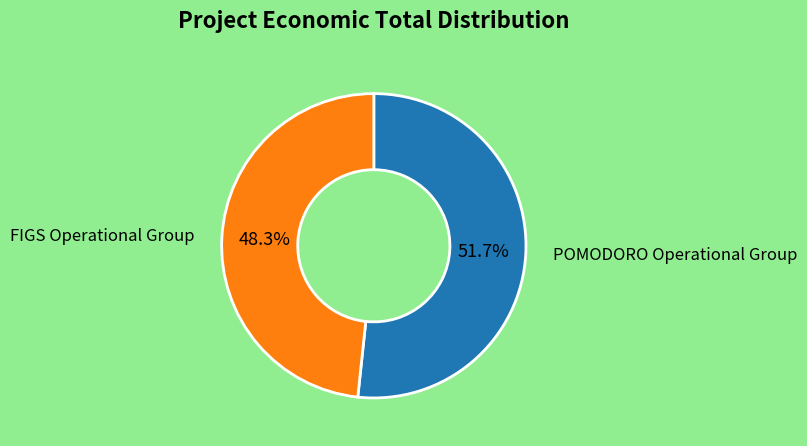

Does any single category account for the majority?

Yes